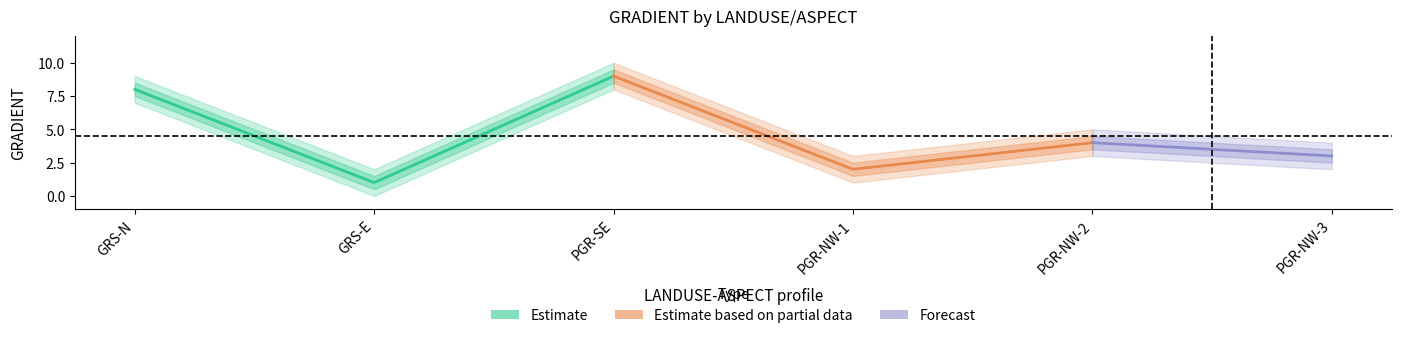

Where is the first local maximum for center?

PGR-SE